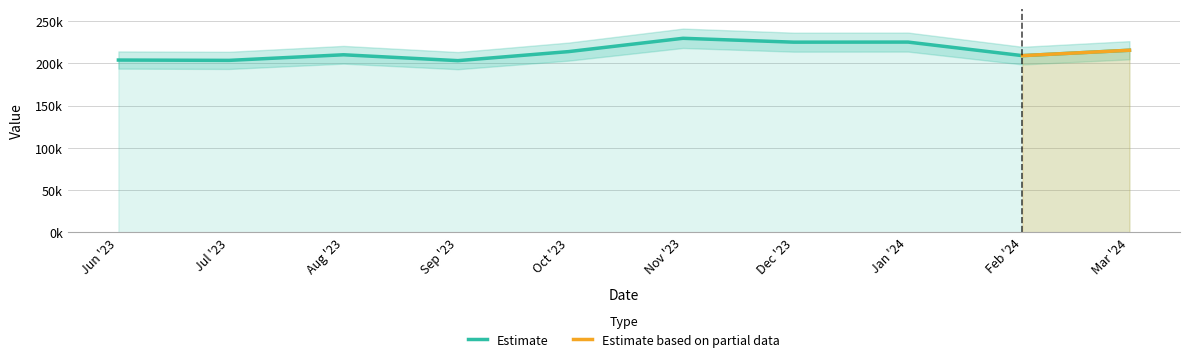

What is the ratio of the value at Jan '24 to the value at Nov '23?

1.0